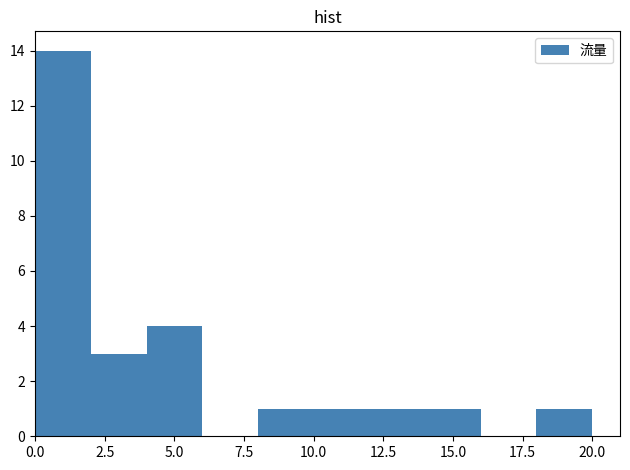

Reading left to right, transcribe this chart: for each bar, give the range it covers on the x-axis and its height. The values are not printed on the chart, so give them approximately, as read against the axis.

0 to 2: 14
2 to 4: 3
4 to 6: 4
6 to 8: 0
8 to 10: 1
10 to 12: 1
12 to 14: 1
14 to 16: 1
16 to 18: 0
18 to 20: 1